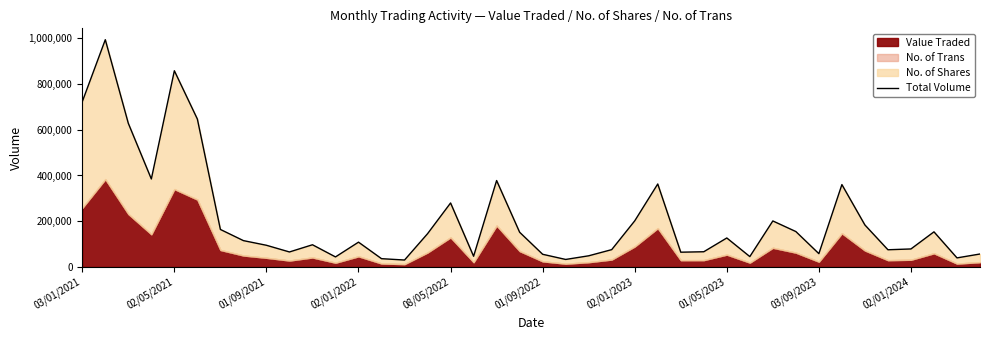

Reading left to right, what are all the values shown in this chart?

722493	993341	627836	384754	857627	646499	164106	115338	94972	65751	97214	44090	108593	36393	30496	145584	279847	46961	377860	151899	55610	33020	48979	75919	201685	362776	64729	66666	126885	45555	201279	154925	58324	360130	183605	75383	78885	153686	39827	56841